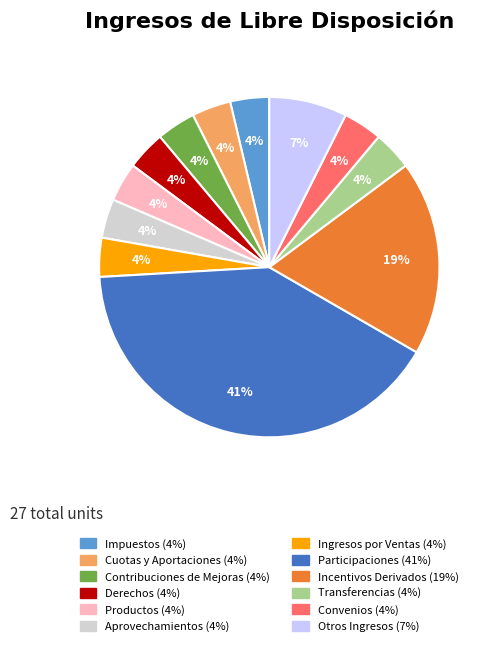

Is it true that Derechos is 4% of the pie?

True